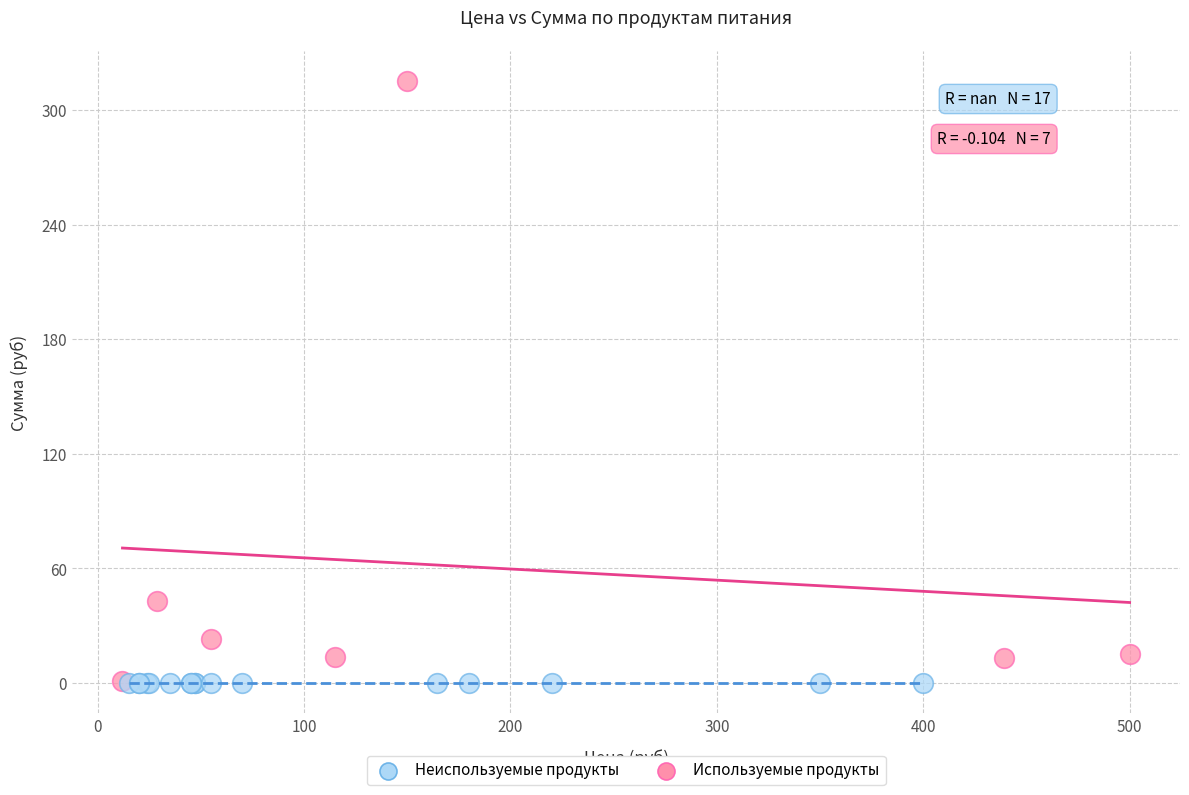

Which series reaches the maximum Y coordinate?

Используемые продукты